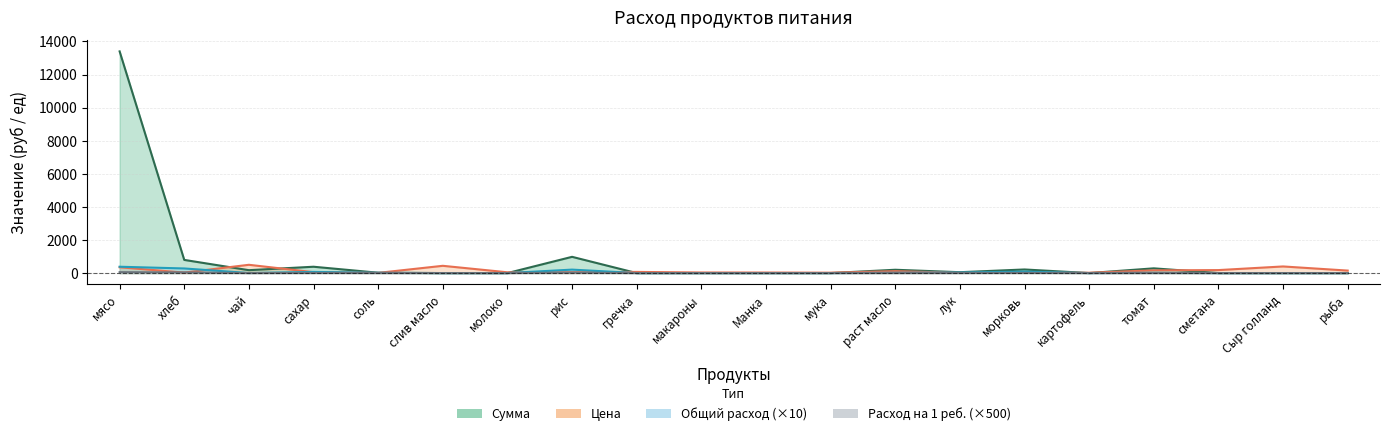

At лук, list the series in order from largest to smallest.

Сумма, Общий расход, Цена, Расход на одного